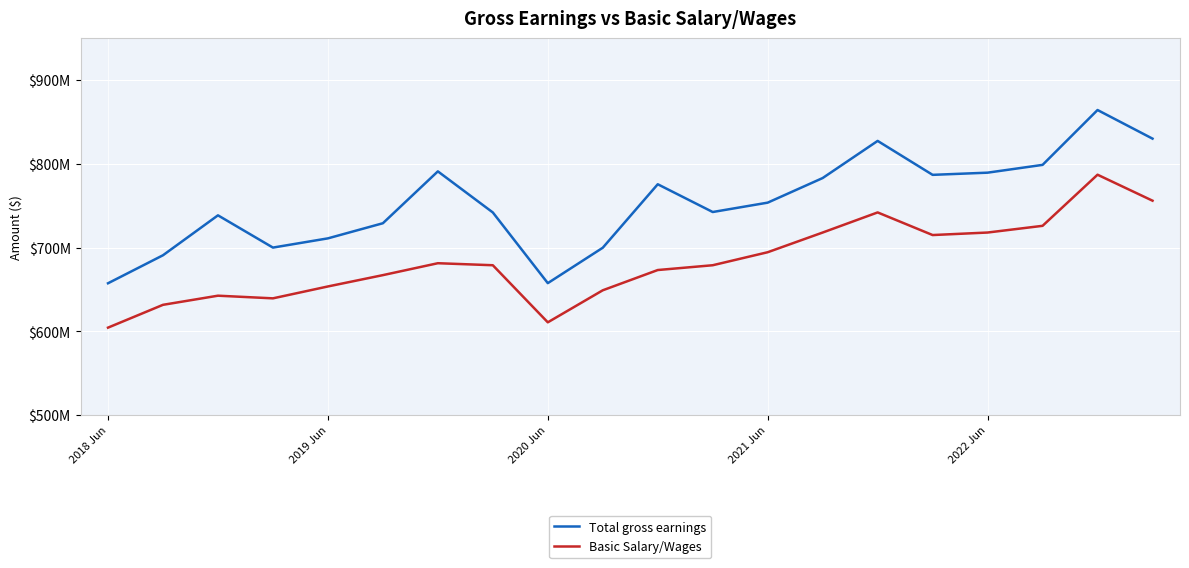

What are all the series names shown in the legend?

Total gross earnings, Basic Salary/Wages